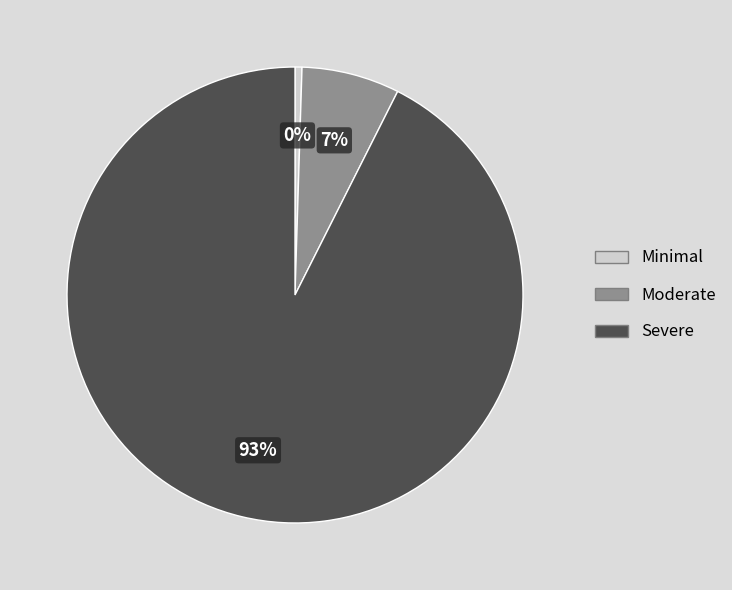

To the nearest percent, what is the average slice percentage?

33%